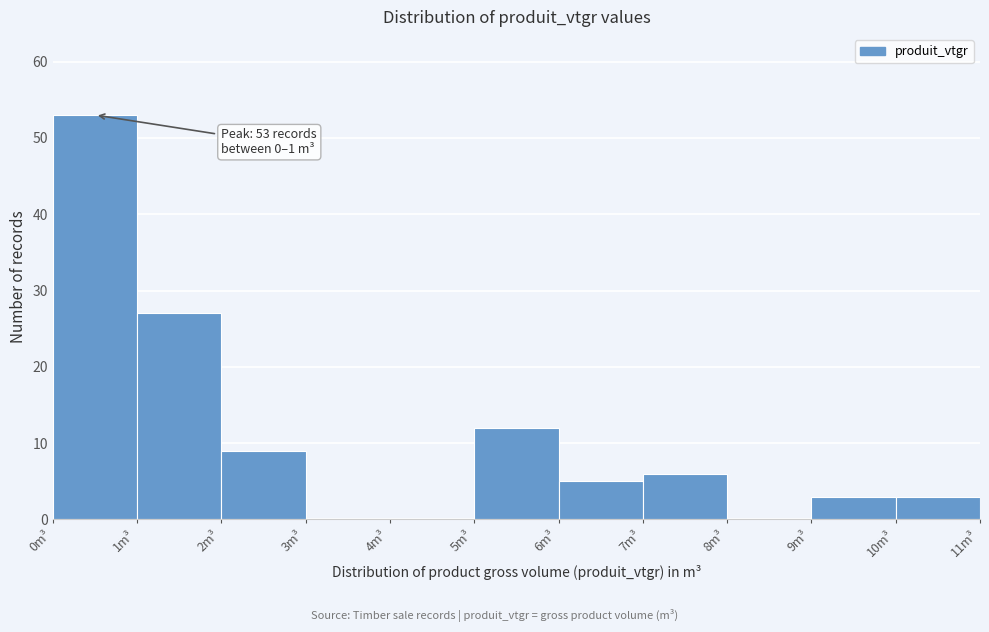

Over which range of the x-axis is the bar tallest?

0 to 1